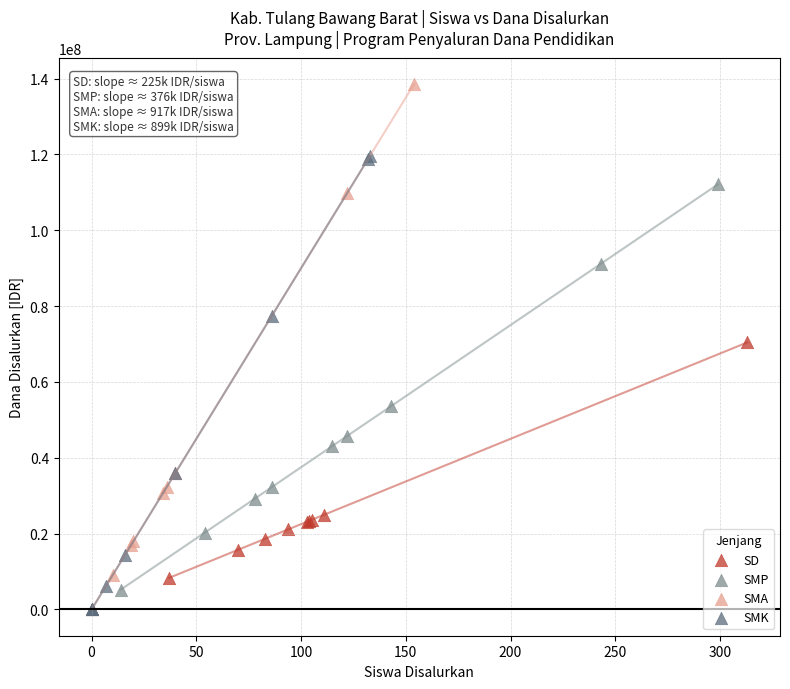

Which series reaches the maximum Y coordinate?

SMA